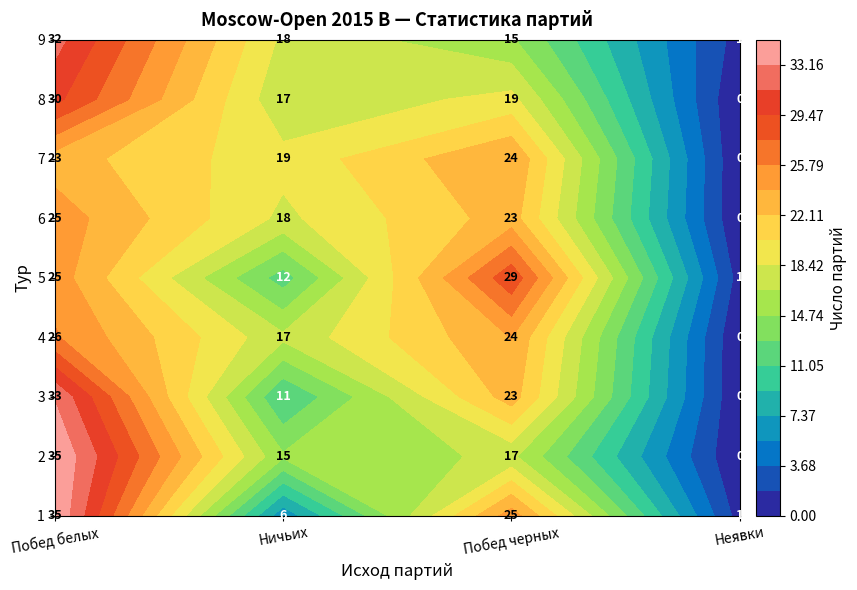

Which series has the largest total across all categories?

1